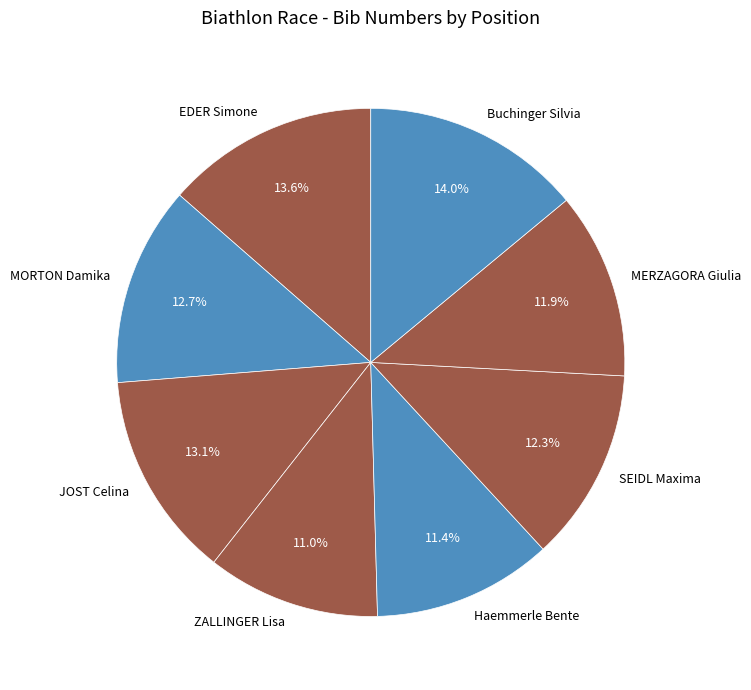

Does any single category account for the majority?

No